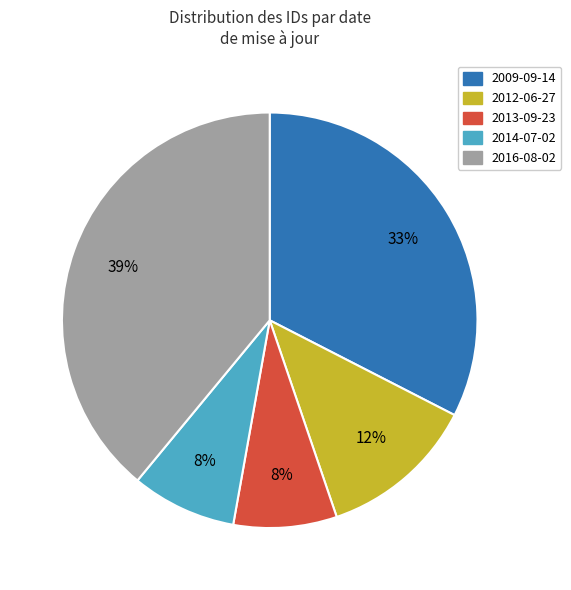

Is there a majority slice in this chart?

No